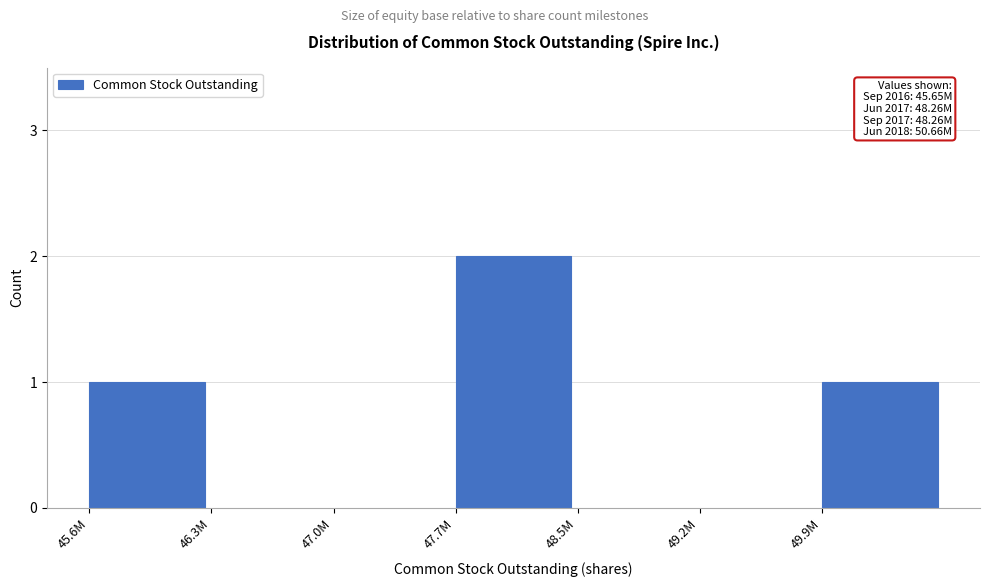

Reading right to left, what are all the values shown in this chart?

49.9M=1	49.2M=0	48.5M=0	47.7M=2	47.0M=0	46.3M=0	45.6M=1